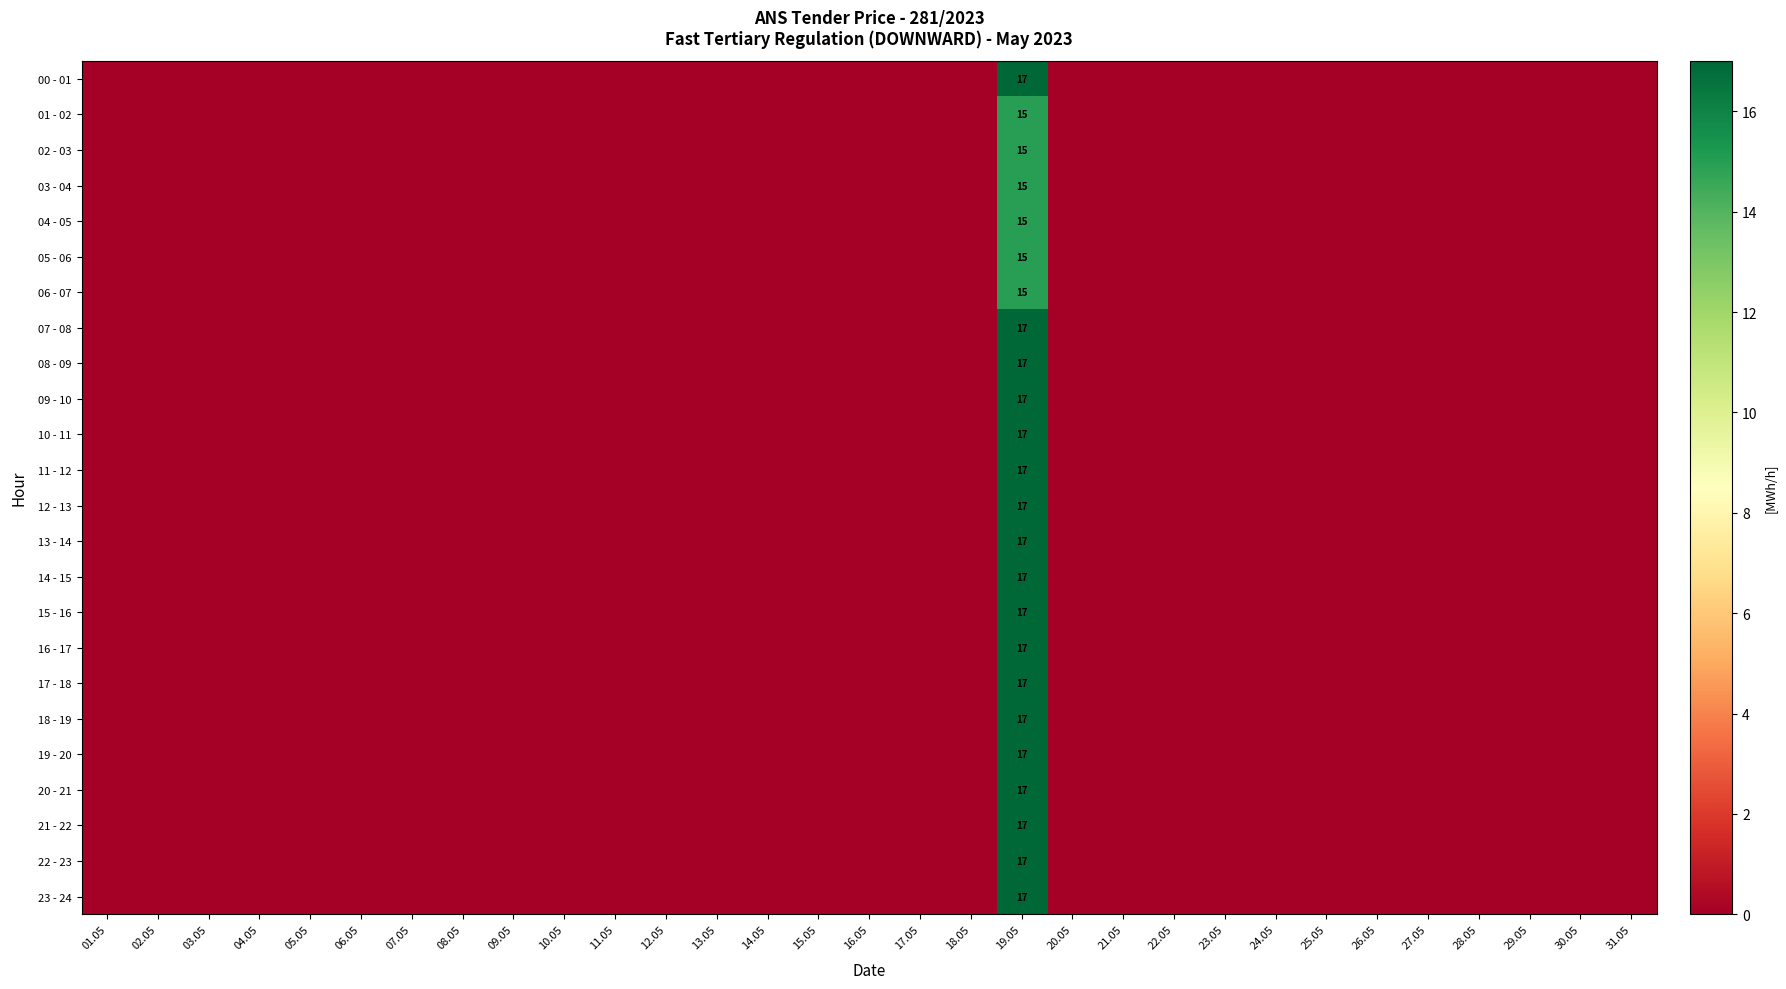

The value of 13 - 14 at 19.05 is 25. True or false?

False